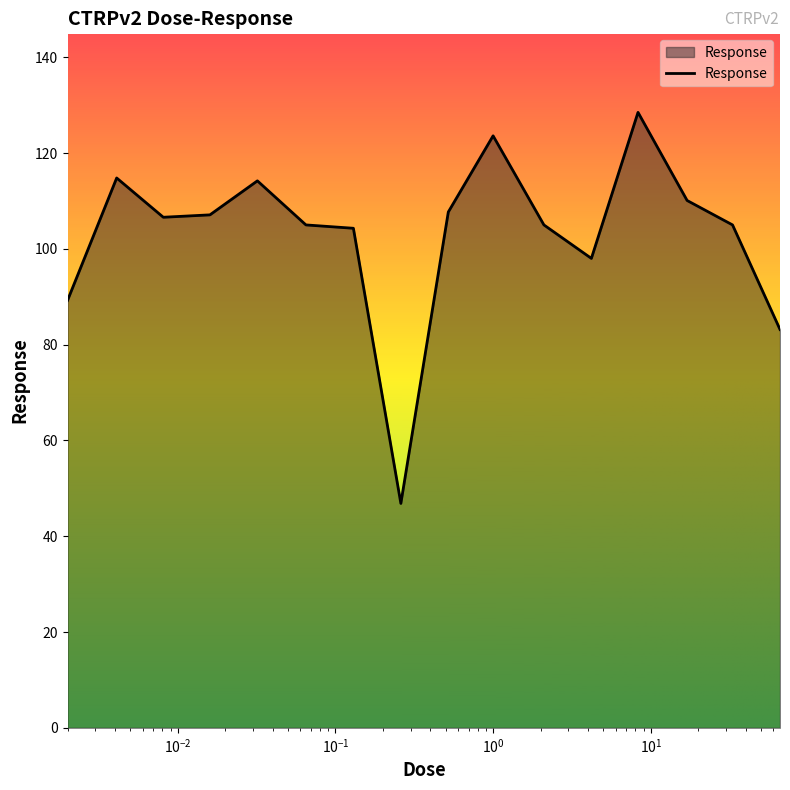

What is the smallest value displayed?

46.9